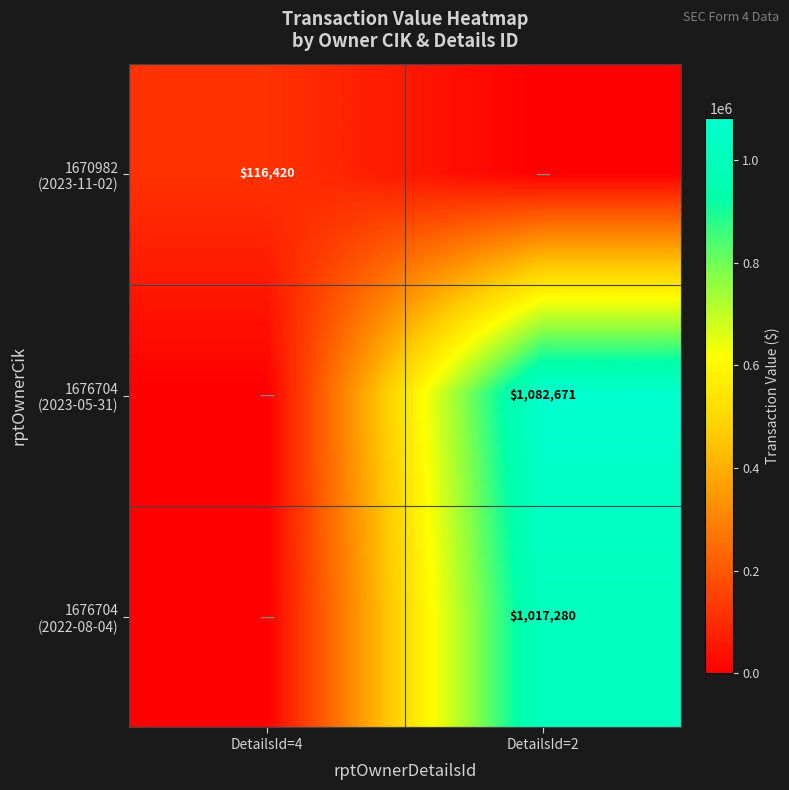

What is the difference between the maximum and minimum values in the 1676704 (2023-05-31) series?

1082671